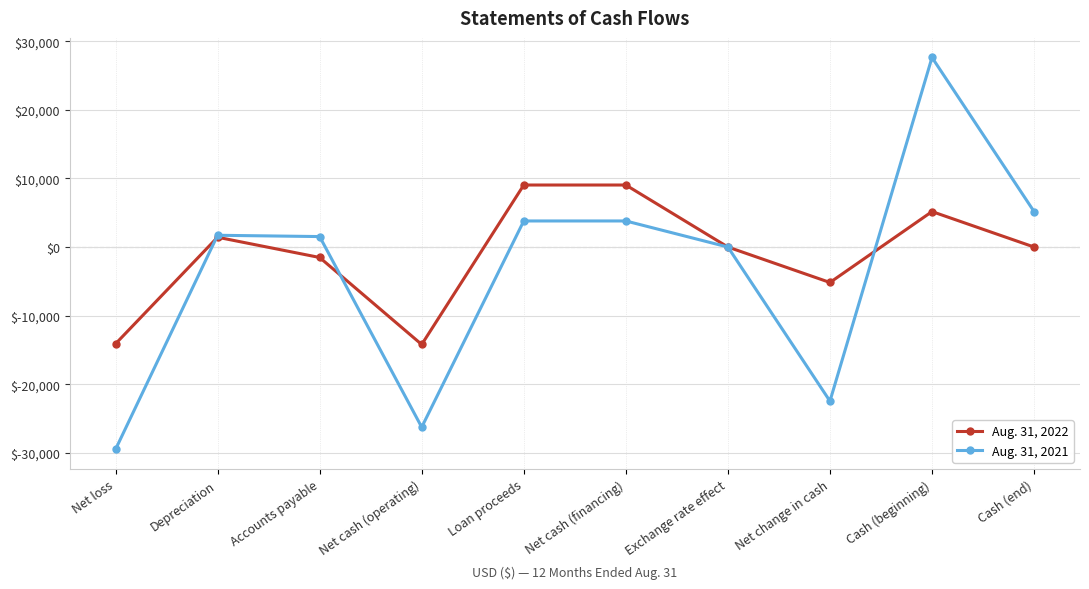

After their last crossing, which series has the higher values: Aug. 31, 2021 or Aug. 31, 2022?

Aug. 31, 2021